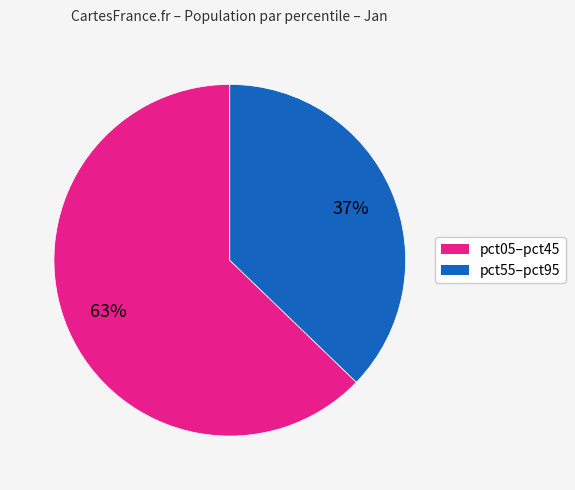

Does any single category account for the majority?

Yes